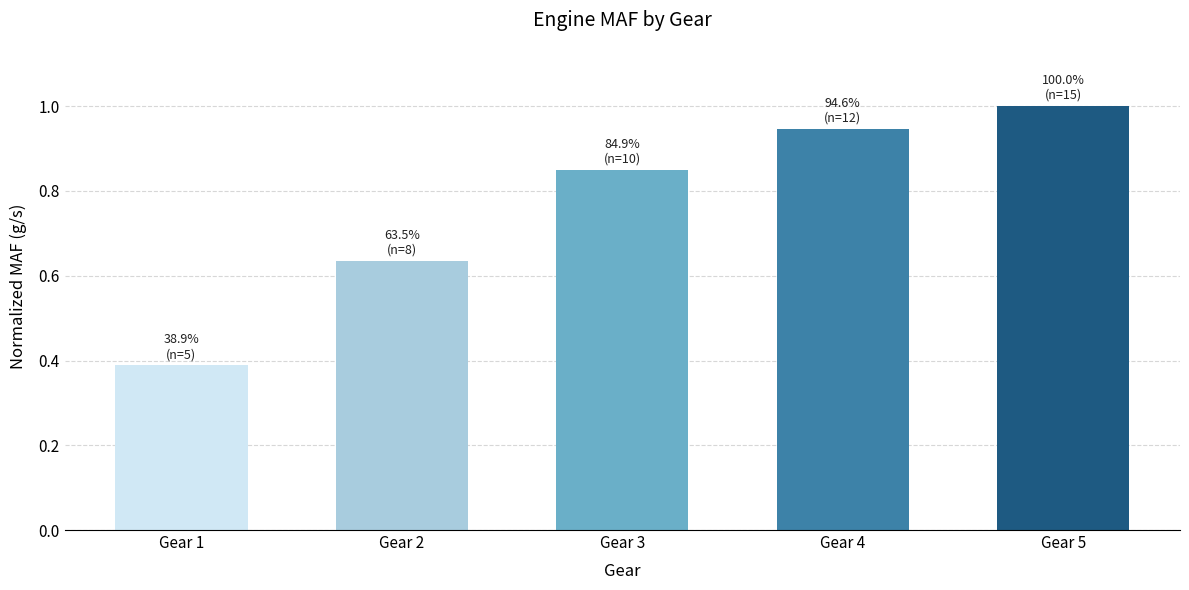

Which has a higher value, Gear 3 or Gear 2?

Gear 3